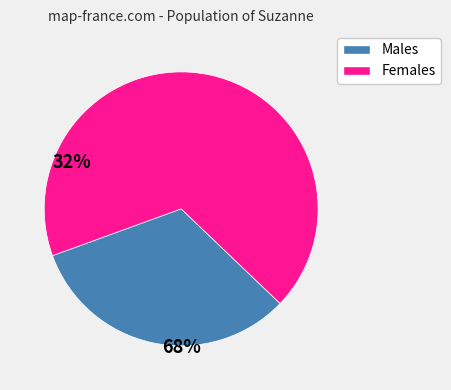

Is there a majority slice in this chart?

Yes